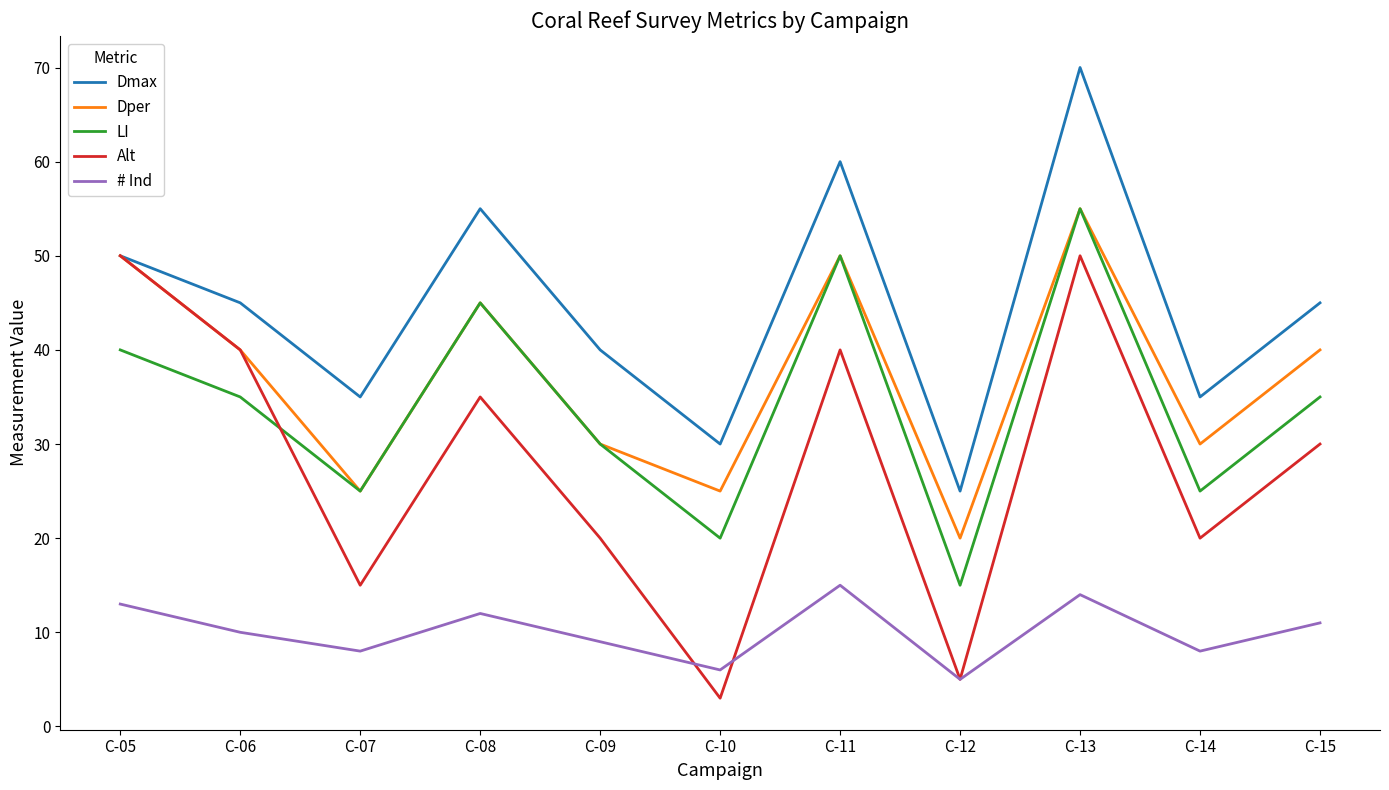

Which category has the lowest value in the Alt series?

C-10